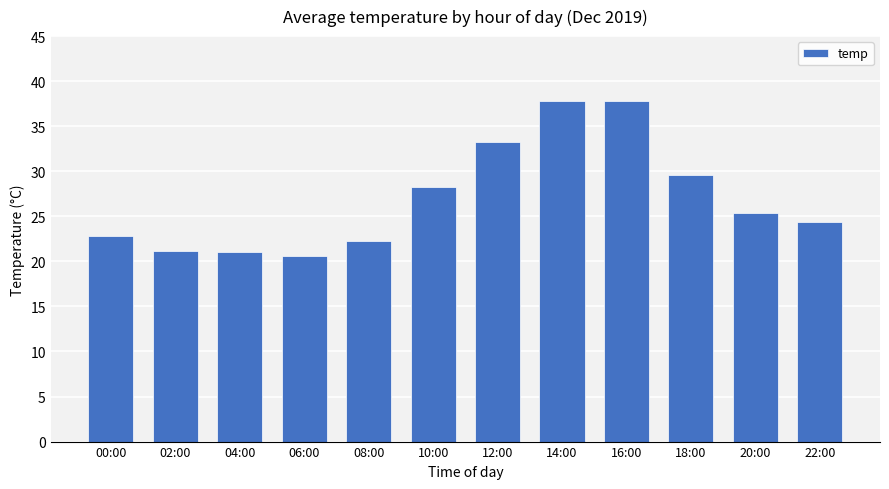

Which category has the lowest value across all series?

06:00